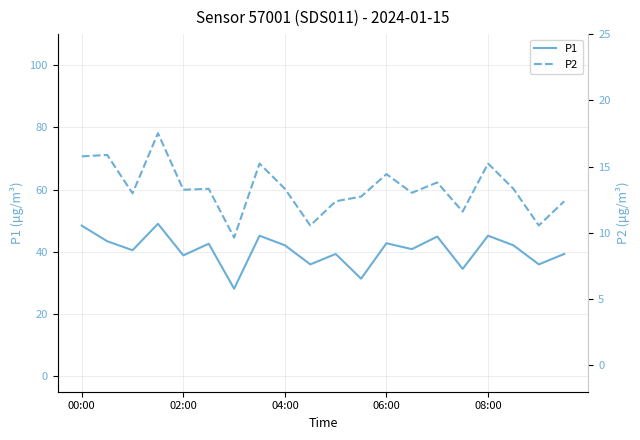

What is the approximate value of P1 at 15?

34.5